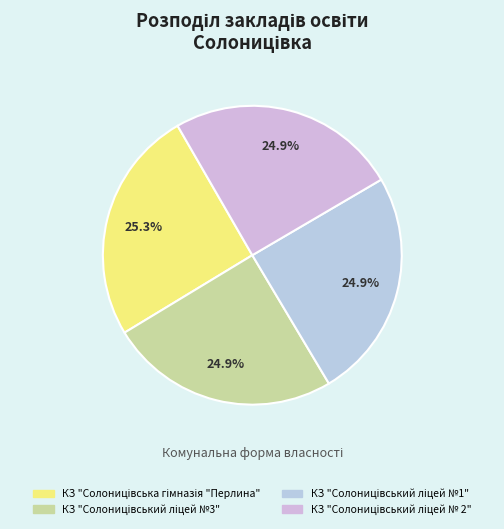

What is the smallest slice in the pie chart?

КЗ "Солоницівський ліцей №1"